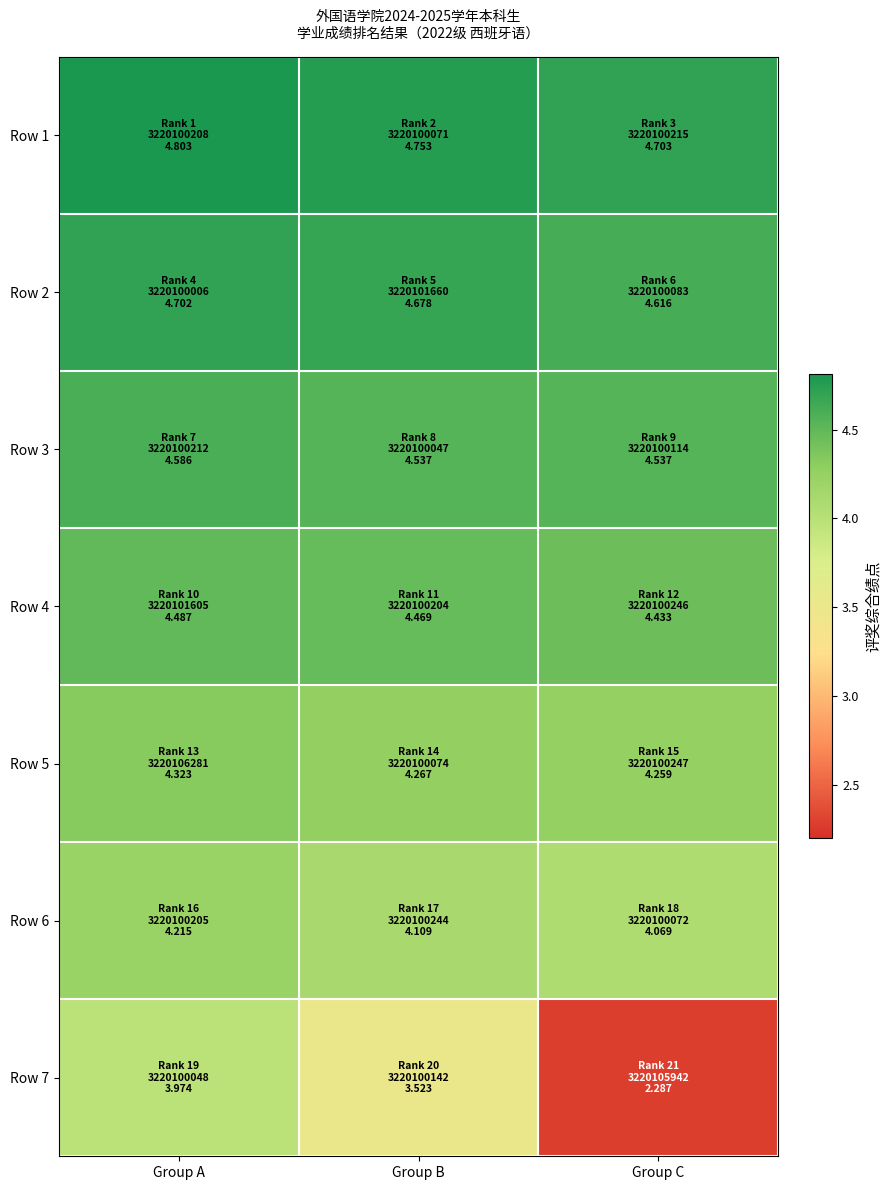

Which category has the highest value across all series?

Group A